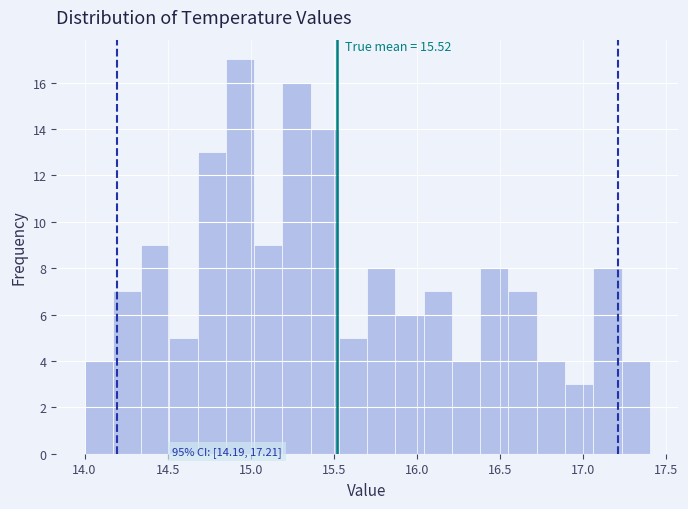

Read against the x-axis, roughly where is the centre of the tallest bar?

14.95